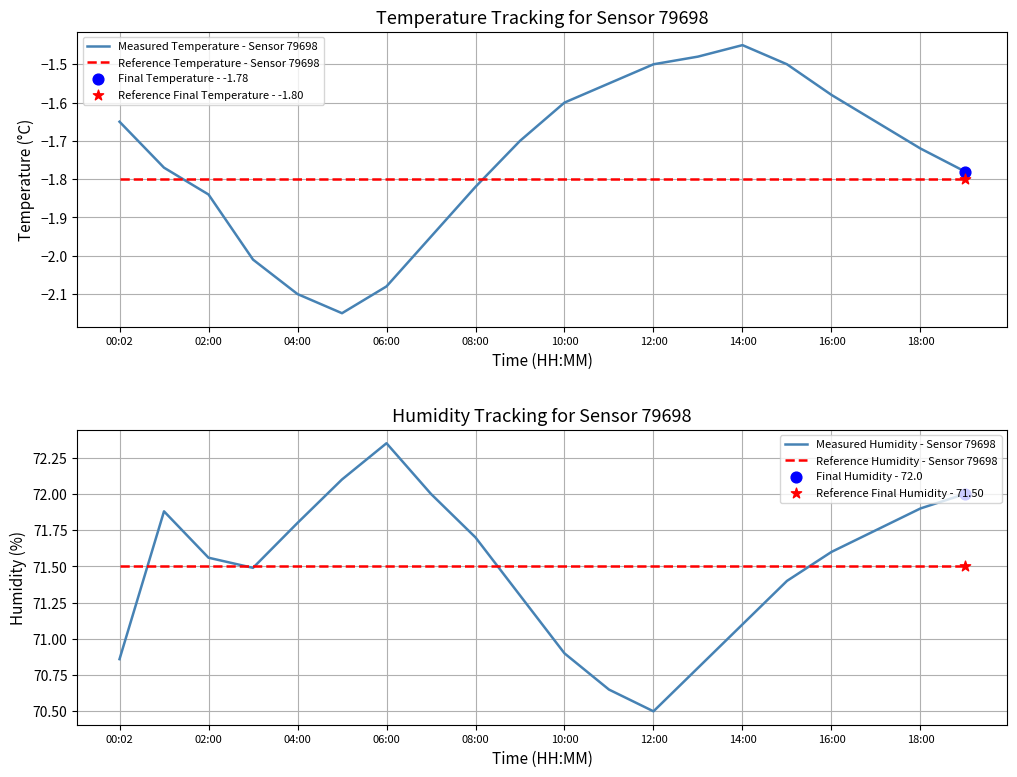

Which series reaches the minimum Y coordinate?

Measured Temperature - Sensor 79698